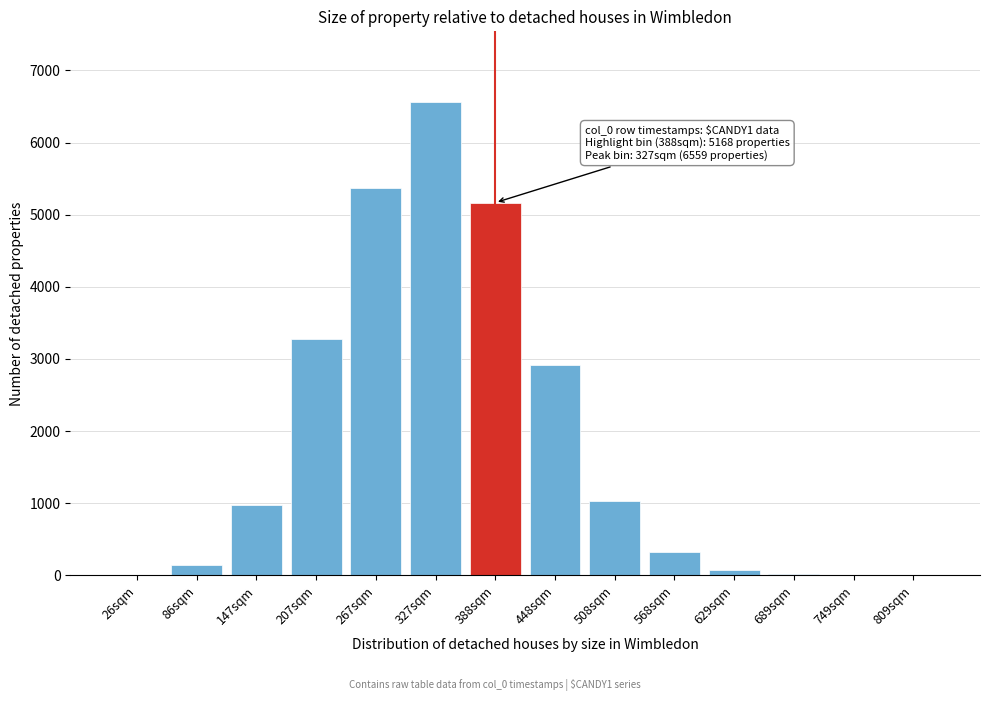

What is the maximum value shown in the chart?

6559